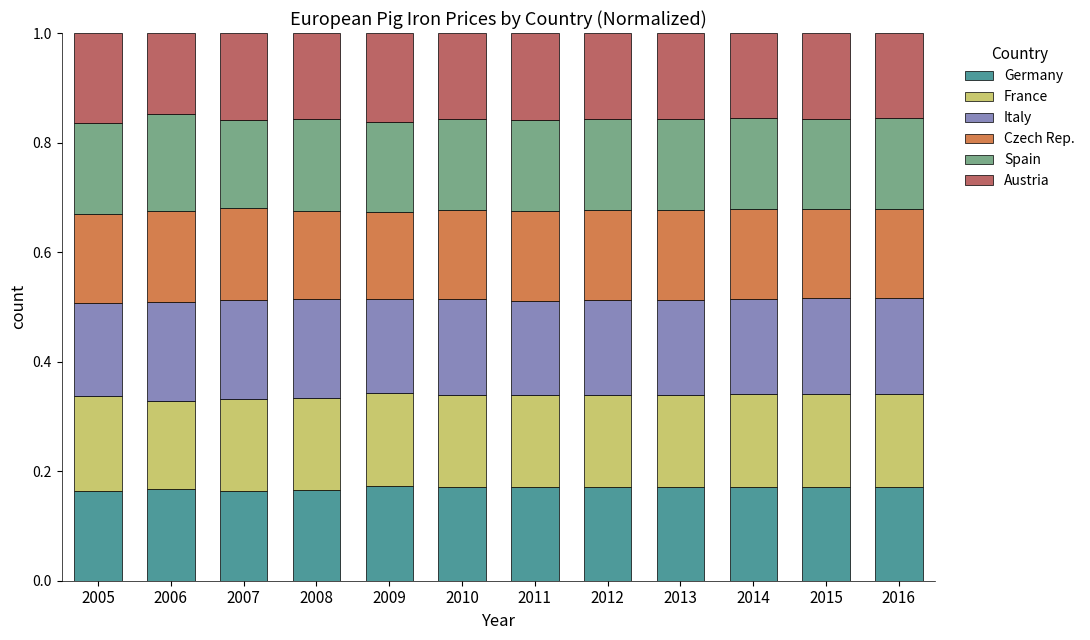

What is the total value across all series at 2015?

1.0